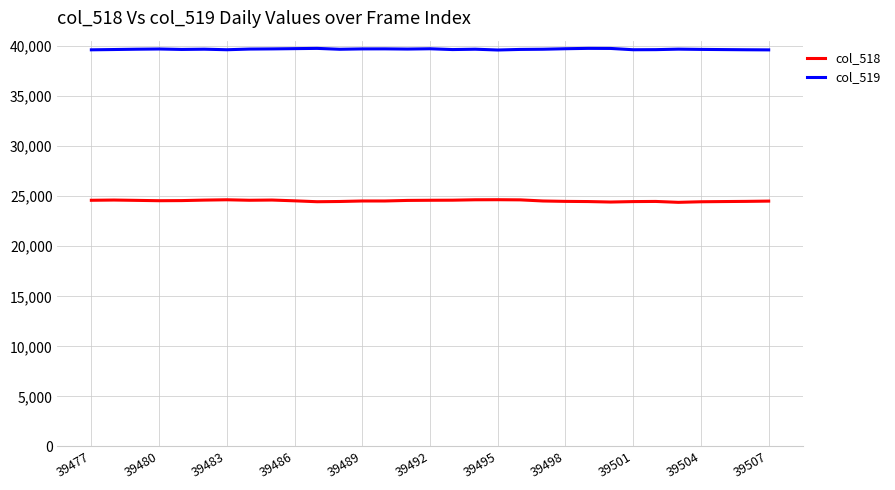

List the series in order of their peak value, highest first.

col_519, col_518